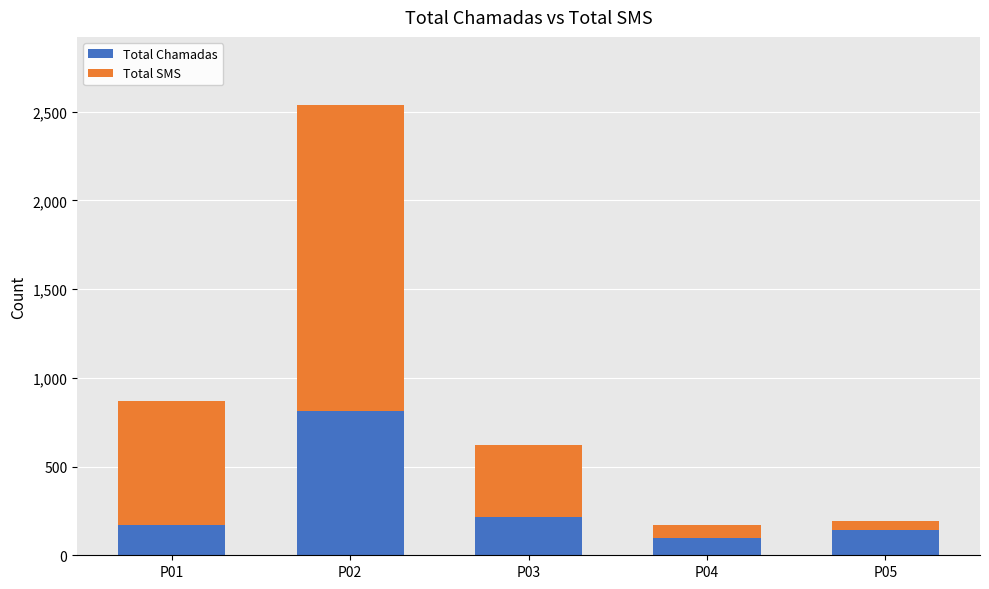

Does the chart contain any negative values?

No